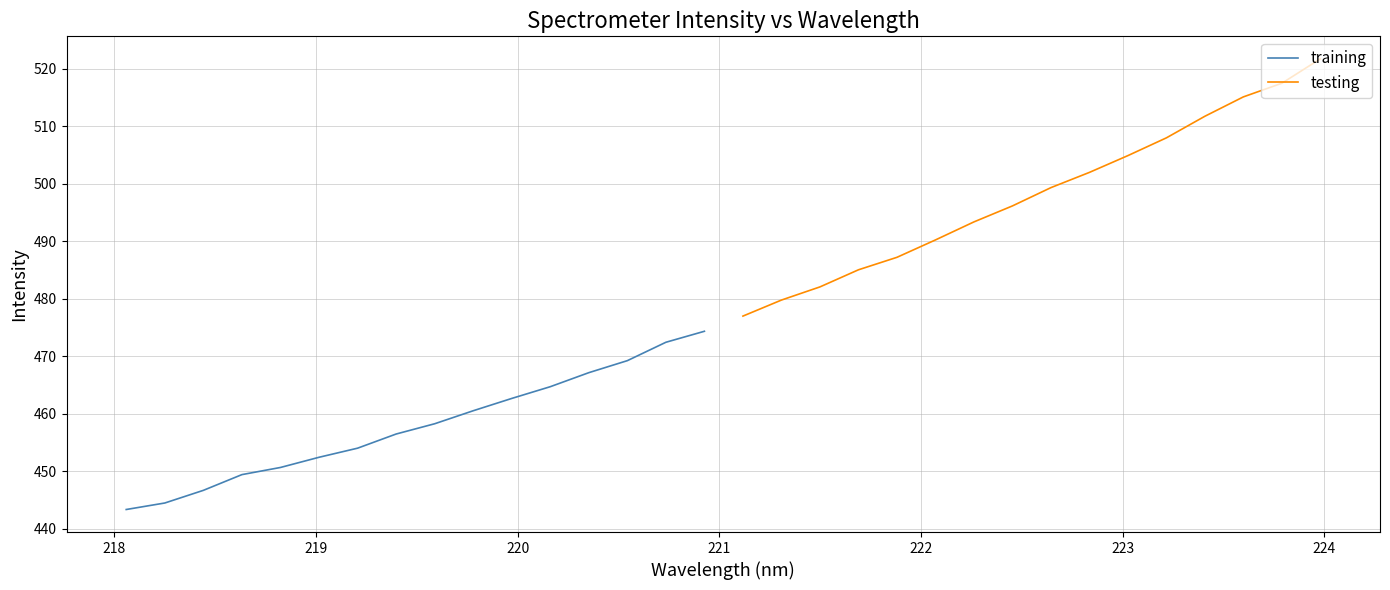

Reading left to right, transcribe all the data shown in this chart.

training: 443.3	444.5	446.7	449.4	450.7	452.4	454.0	456.5	458.3	460.5	462.7	464.7	467.1	469.2	472.4	474.3
testing: 477.0	479.8	482.1	485.0	487.2	490.2	493.4	496.2	499.3	502.0	504.9	508.0	511.8	515.1	517.5	521.7